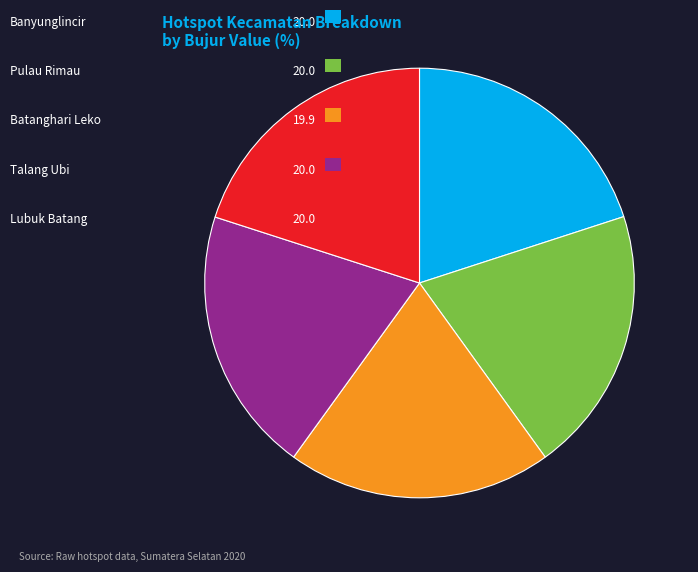

Is there a majority slice in this chart?

No